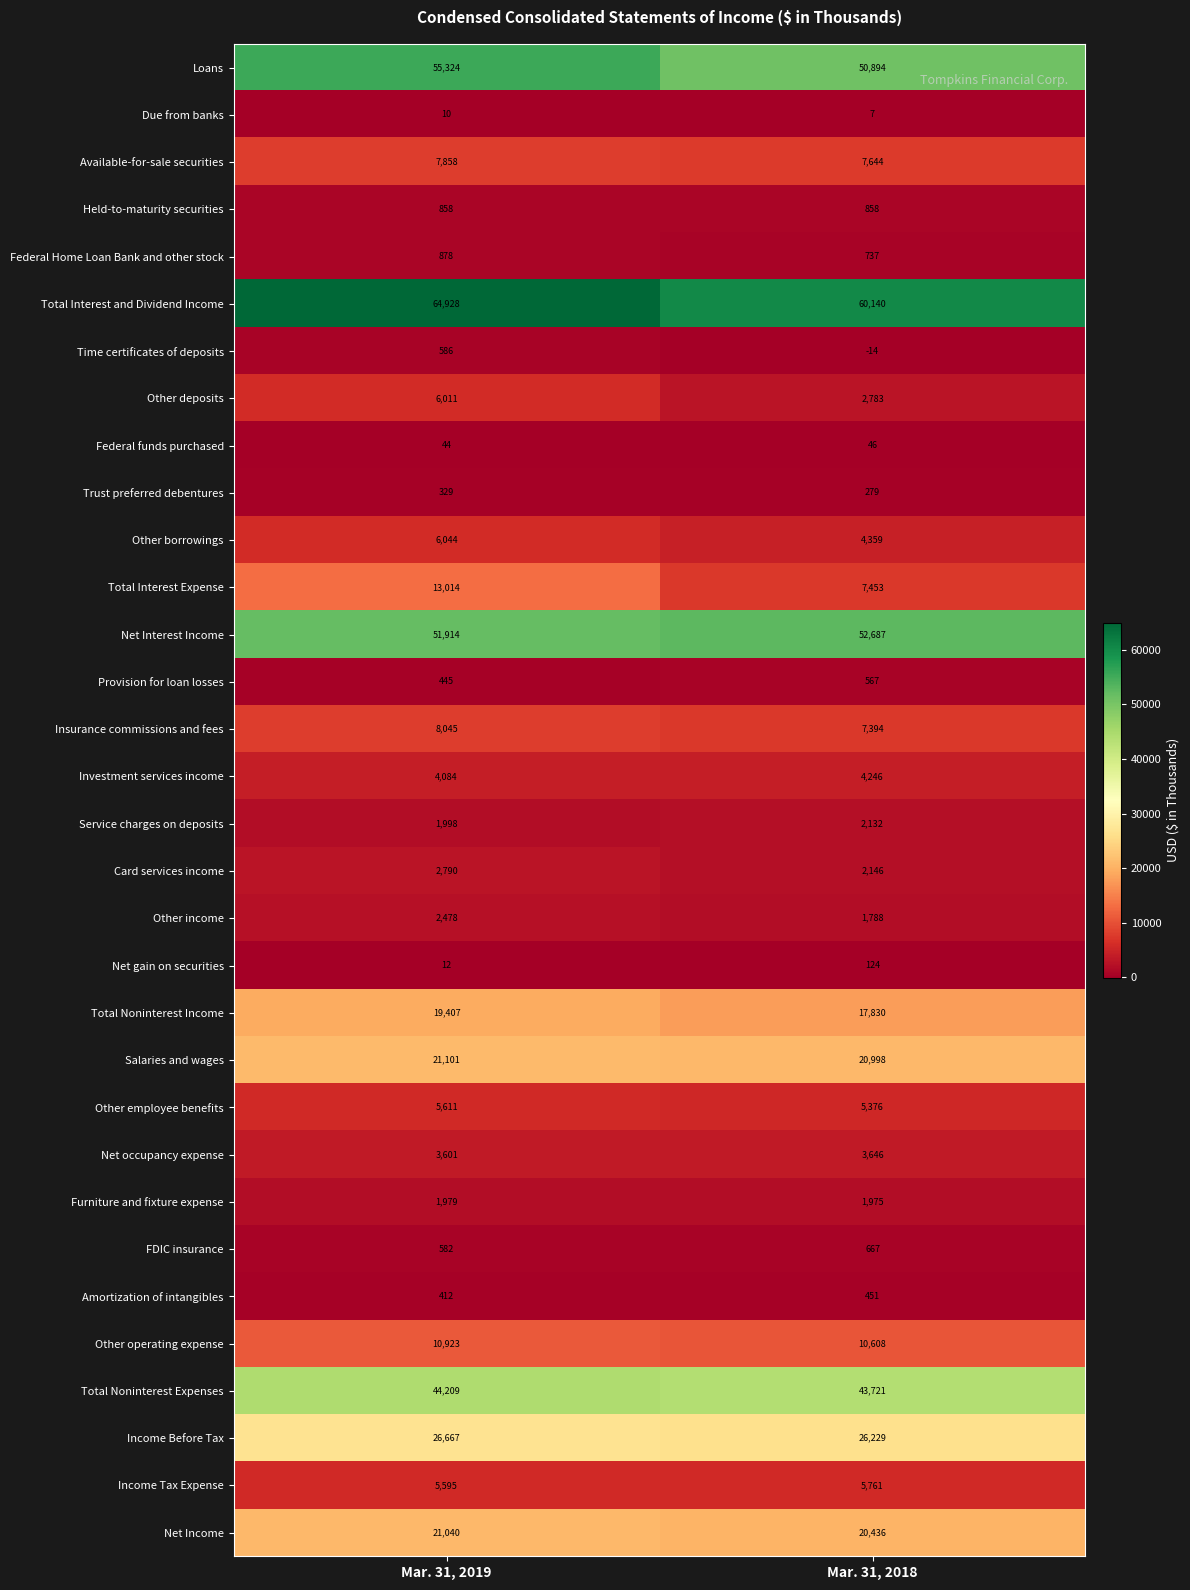

Count the number of data series in this chart.

32